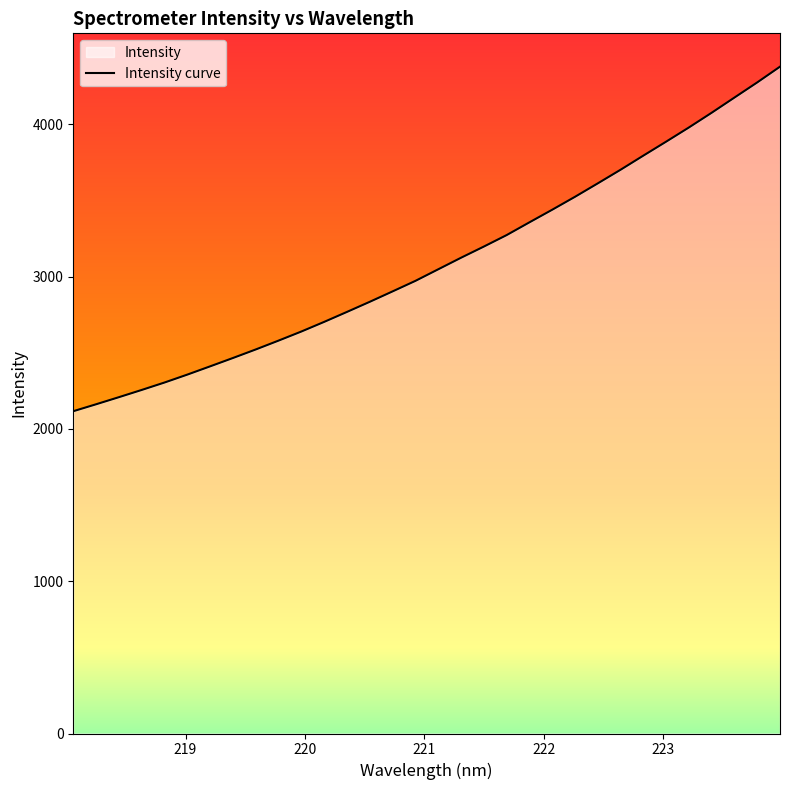

The value at 222.6447 is 2458.9. True or false?

False